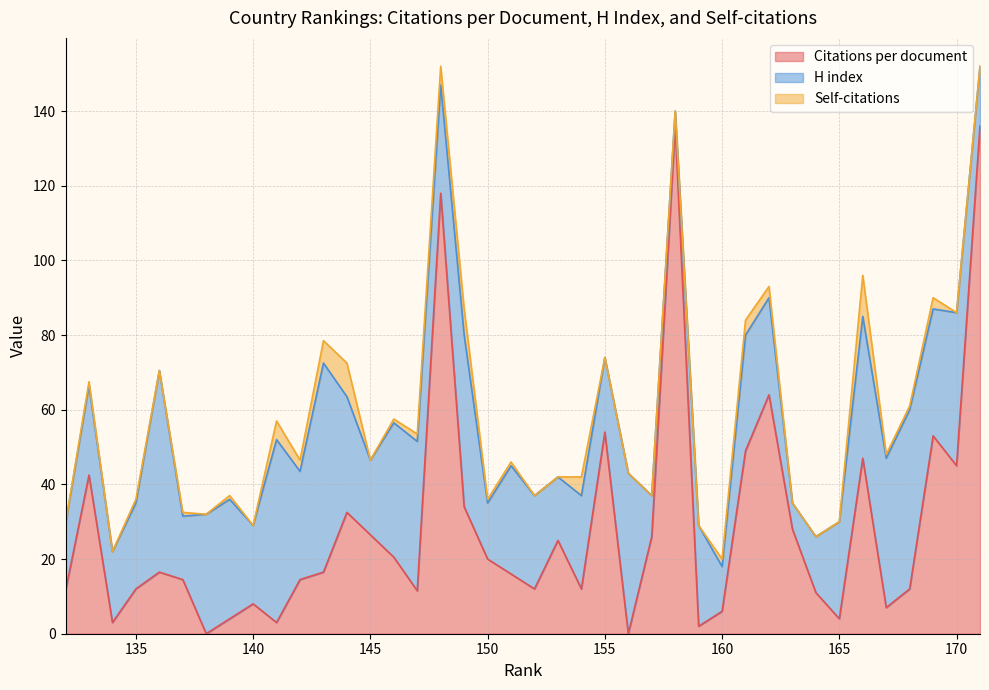

At 144, list the series in order from largest to smallest.

Citations per document, H index, Self-citations